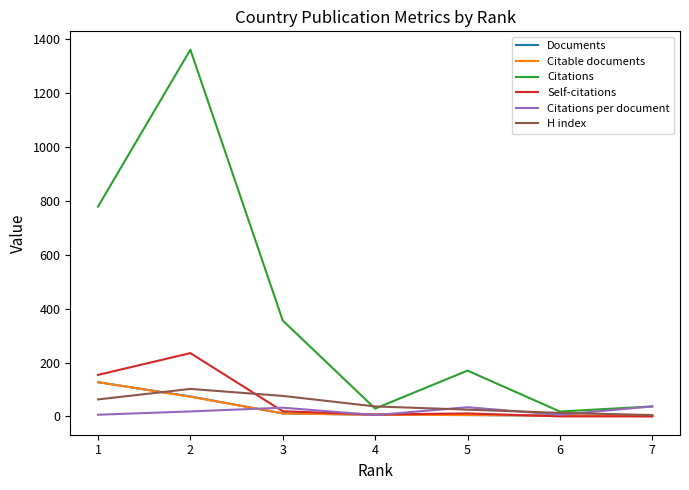

Which series has the largest range (max minus min)?

Citations